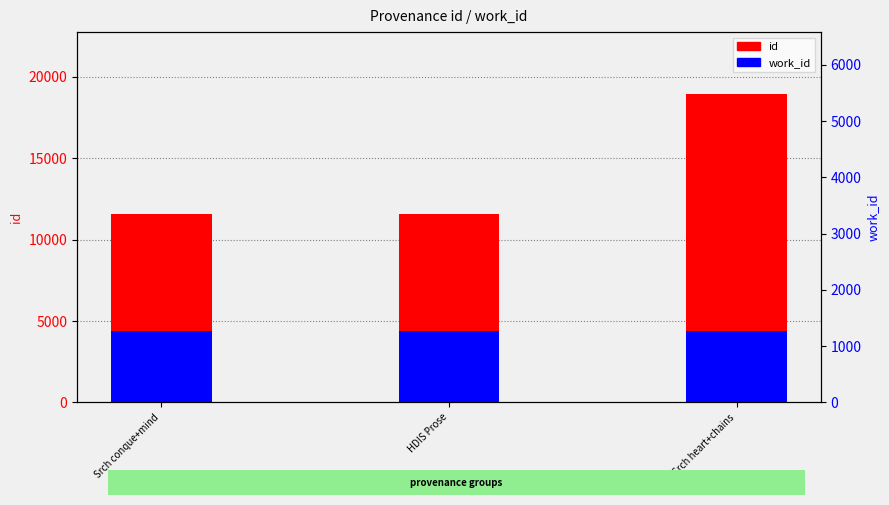

Which series changed the most between HDIS Prose and Srch heart+chains?

id